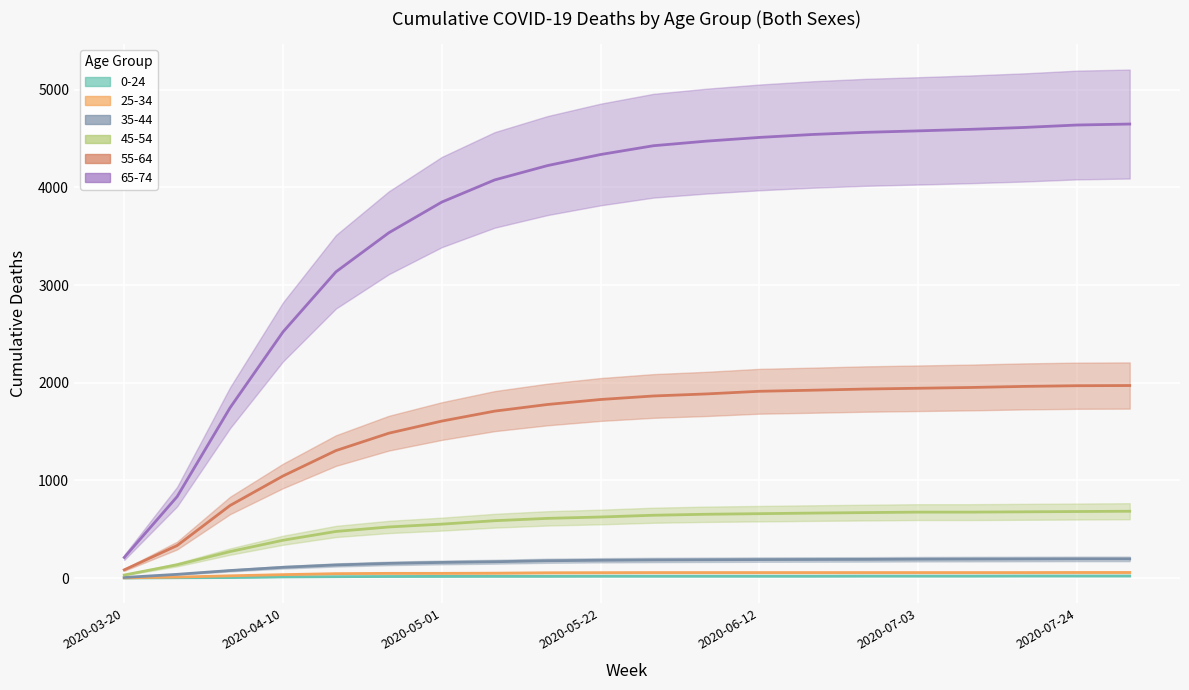

True or false: 65-74 and 0-24 intersect in this chart.

False